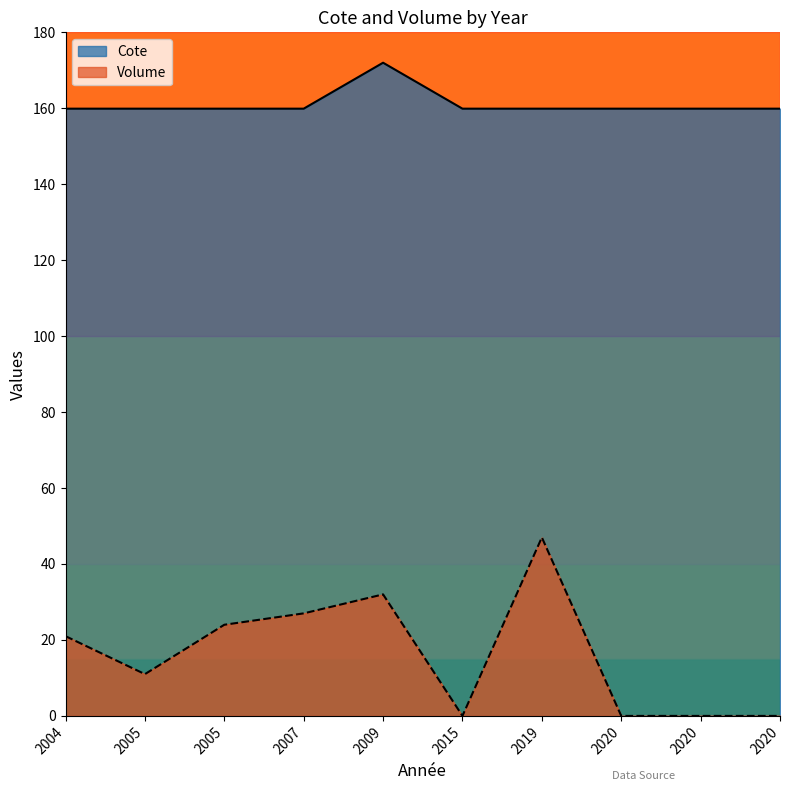

How many data points does each series have?

10